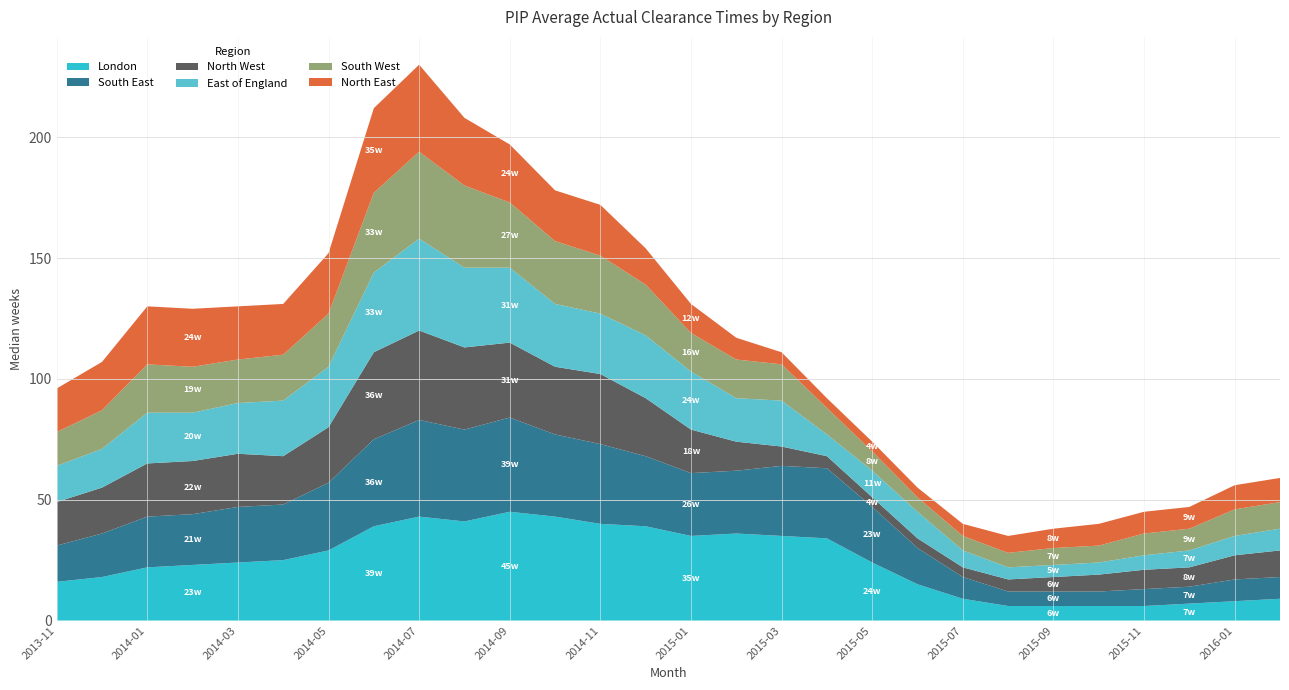

Reading left to right, extract all data points from this chart.

London: 2013-11=16	2013-12=18	2014-01=22	2014-02=23	2014-03=24	2014-04=25	2014-05=29	2014-06=39	2014-07=43	2014-08=41	2014-09=45	2014-10=43	2014-11=40	2014-12=39	2015-01=35	2015-02=36	2015-03=35	2015-04=34	2015-05=24	2015-06=15	2015-07=9	2015-08=6	2015-09=6	2015-10=6	2015-11=6	2015-12=7	2016-01=8	2016-02=9
South East: 2013-11=15	2013-12=18	2014-01=21	2014-02=21	2014-03=23	2014-04=23	2014-05=28	2014-06=36	2014-07=40	2014-08=38	2014-09=39	2014-10=34	2014-11=33	2014-12=29	2015-01=26	2015-02=26	2015-03=29	2015-04=29	2015-05=23	2015-06=15	2015-07=9	2015-08=6	2015-09=6	2015-10=6	2015-11=7	2015-12=7	2016-01=9	2016-02=9
North West: 2013-11=18	2013-12=19	2014-01=22	2014-02=22	2014-03=22	2014-04=20	2014-05=23	2014-06=36	2014-07=37	2014-08=34	2014-09=31	2014-10=28	2014-11=29	2014-12=24	2015-01=18	2015-02=12	2015-03=8	2015-04=5	2015-05=4	2015-06=4	2015-07=4	2015-08=5	2015-09=6	2015-10=7	2015-11=8	2015-12=8	2016-01=10	2016-02=11
East of England: 2013-11=15	2013-12=16	2014-01=21	2014-02=20	2014-03=21	2014-04=23	2014-05=25	2014-06=33	2014-07=38	2014-08=33	2014-09=31	2014-10=26	2014-11=25	2014-12=26	2015-01=24	2015-02=18	2015-03=19	2015-04=9	2015-05=11	2015-06=11	2015-07=7	2015-08=5	2015-09=5	2015-10=5	2015-11=6	2015-12=7	2016-01=8	2016-02=9
South West: 2013-11=14	2013-12=16	2014-01=20	2014-02=19	2014-03=18	2014-04=19	2014-05=22	2014-06=33	2014-07=36	2014-08=34	2014-09=27	2014-10=26	2014-11=24	2014-12=21	2015-01=16	2015-02=16	2015-03=15	2015-04=11	2015-05=8	2015-06=6	2015-07=6	2015-08=6	2015-09=7	2015-10=7	2015-11=9	2015-12=9	2016-01=11	2016-02=11
North East: 2013-11=18	2013-12=20	2014-01=24	2014-02=24	2014-03=22	2014-04=21	2014-05=25	2014-06=35	2014-07=36	2014-08=28	2014-09=24	2014-10=21	2014-11=21	2014-12=15	2015-01=12	2015-02=9	2015-03=5	2015-04=4	2015-05=4	2015-06=4	2015-07=5	2015-08=7	2015-09=8	2015-10=9	2015-11=9	2015-12=9	2016-01=10	2016-02=10